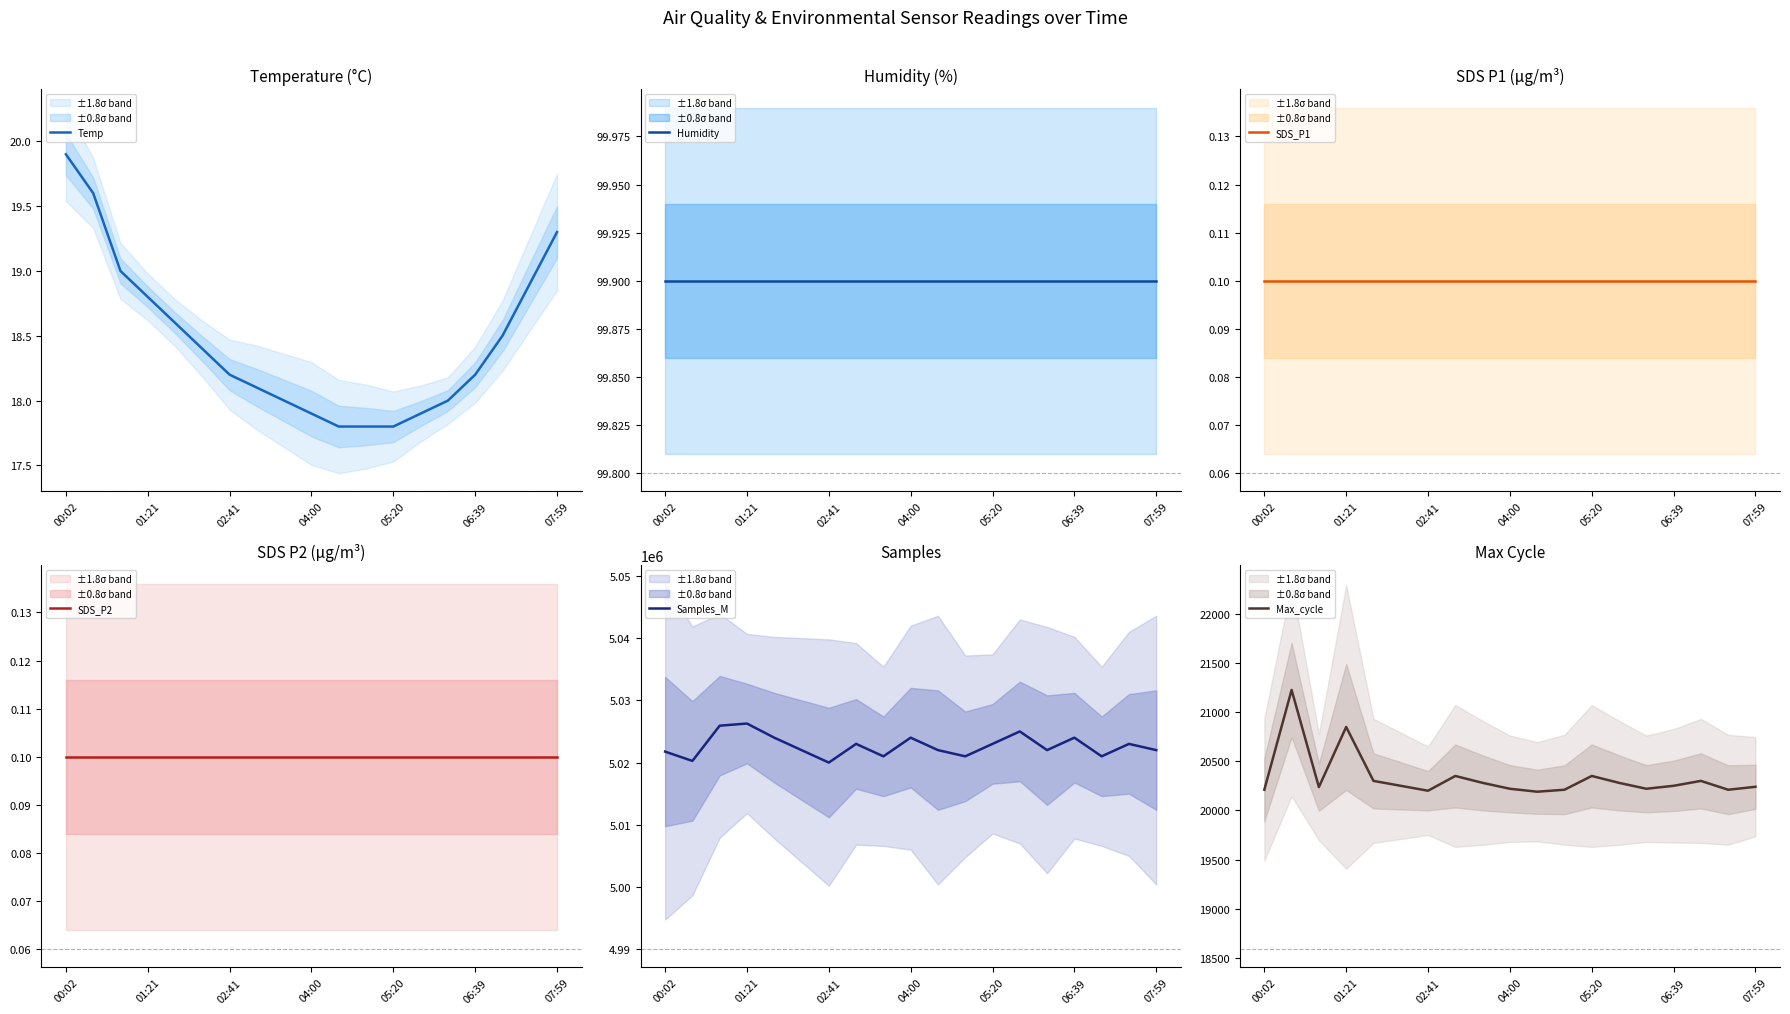

What is the lowest value of the Humidity series?

99.9